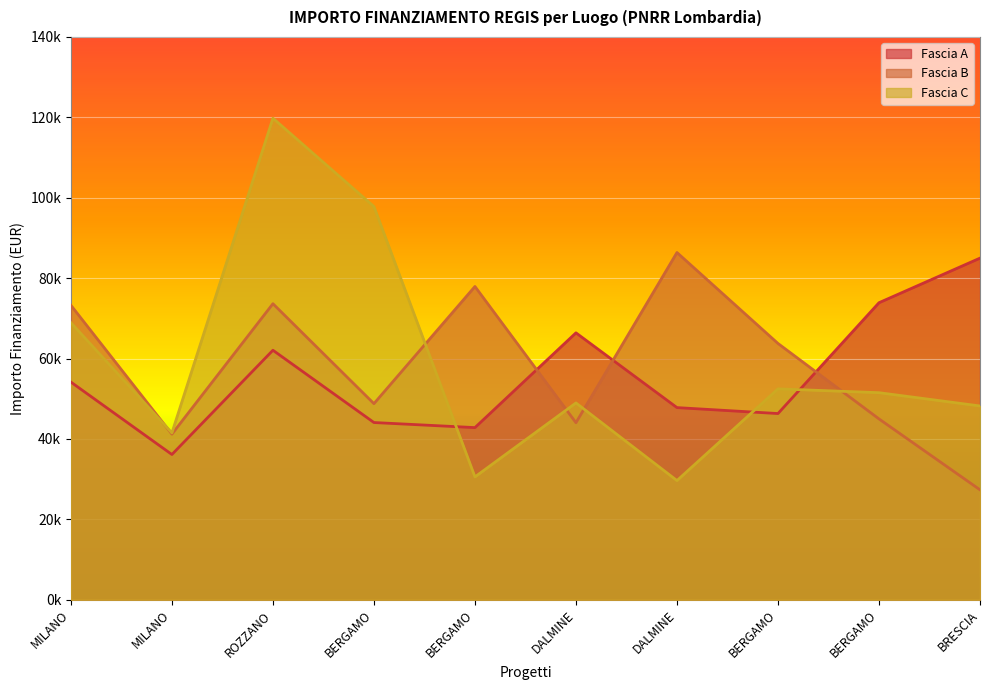

What are all the series names shown in the legend?

Fascia A, Fascia B, Fascia C